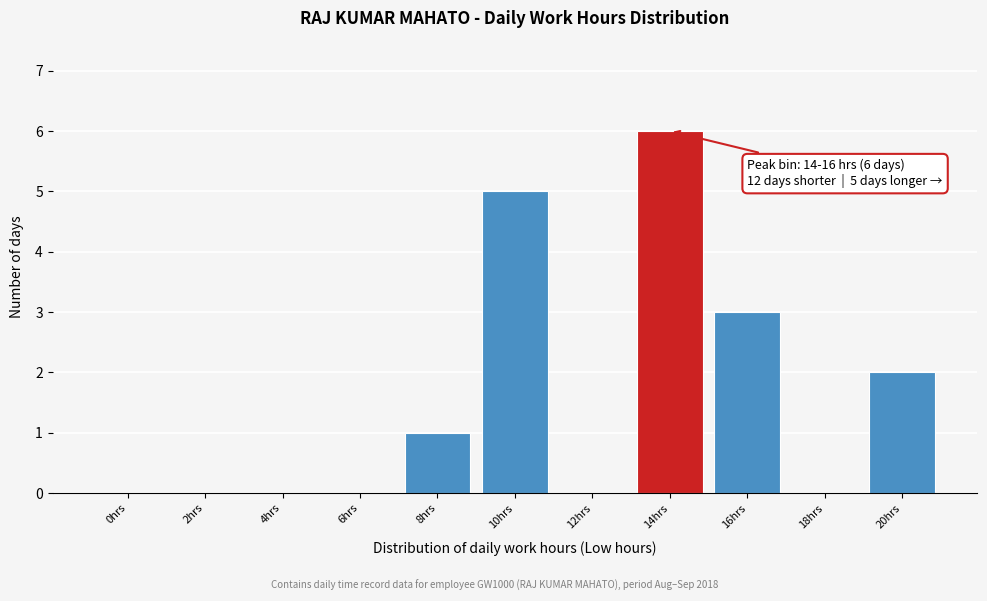

Reading left to right, extract all data points from this chart.

0hrs=0	2hrs=0	4hrs=0	6hrs=0	8hrs=1	10hrs=5	12hrs=0	14hrs=6	16hrs=3	18hrs=0	20hrs=2